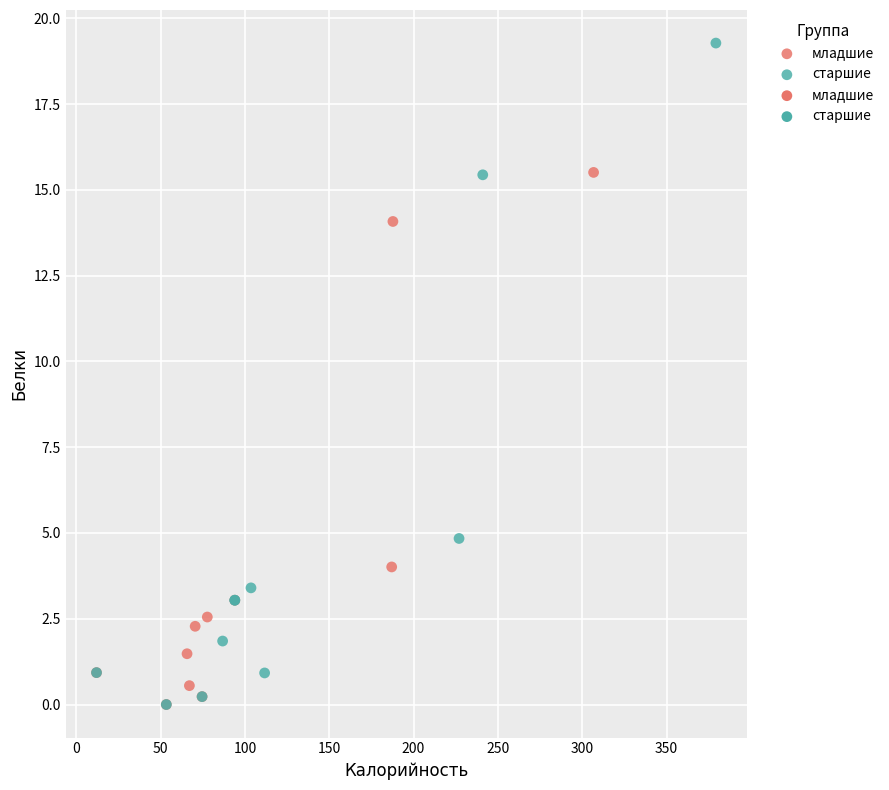

Which series contains the highest Y value?

старшие